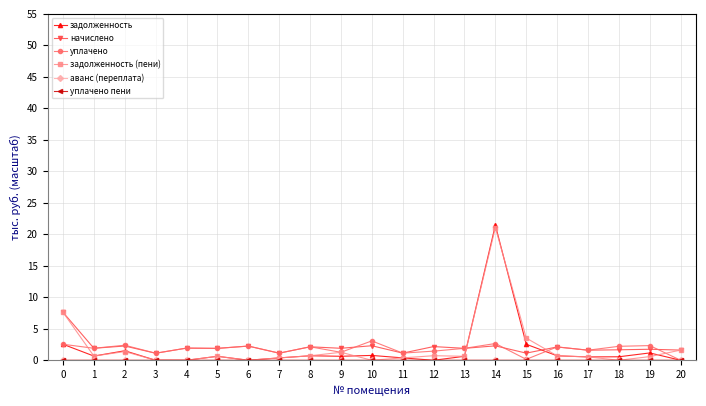

Is it true that начислено equals 3.8 at 8?

False